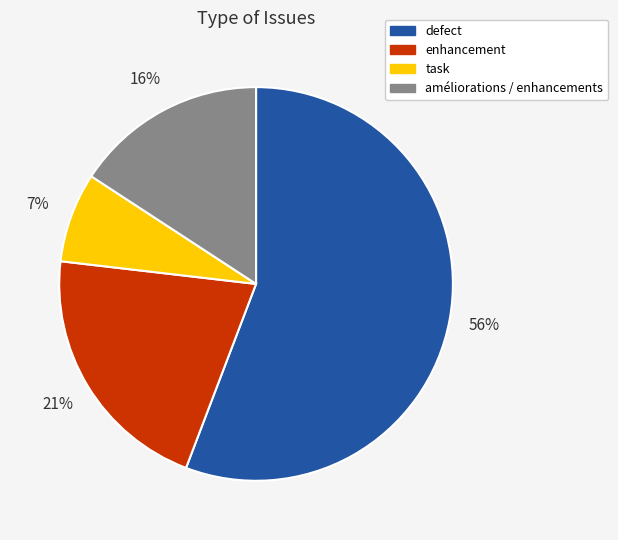

Between enhancement and améliorations / enhancements, which is larger?

enhancement